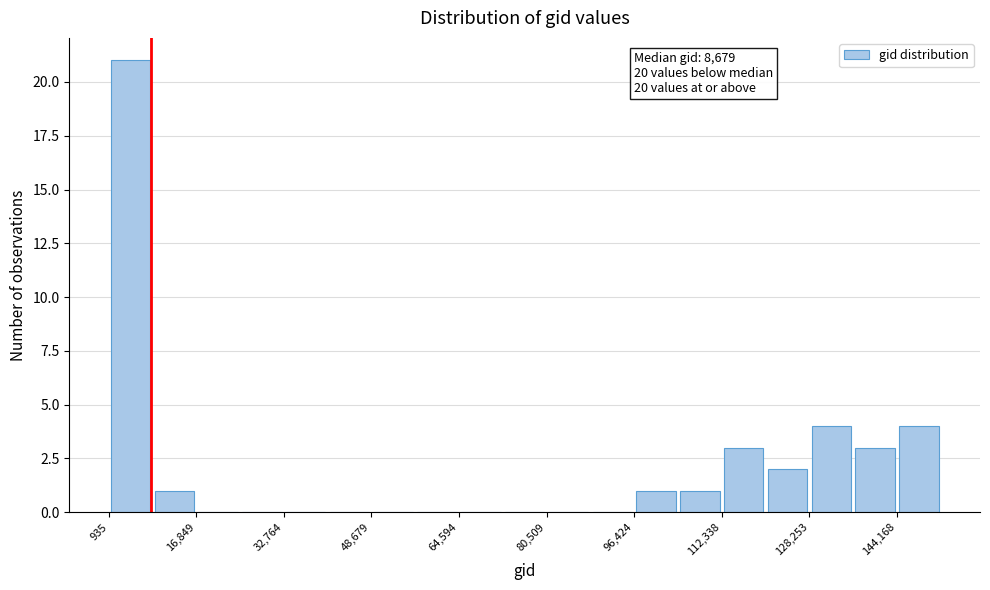

Read against the x-axis, roughly where is the centre of the tallest bar?

4000